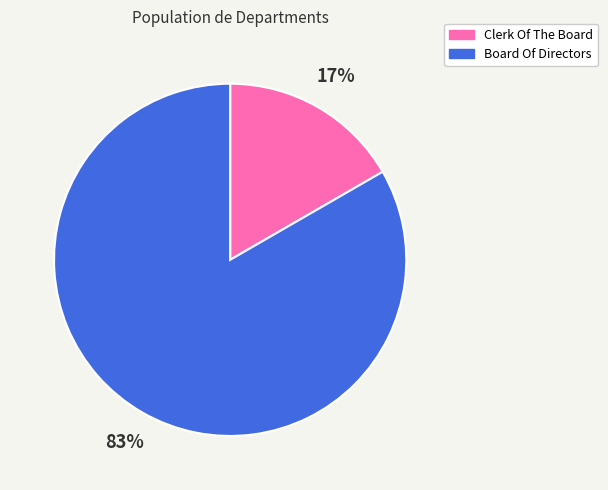

What is the largest slice in the pie chart?

Board Of Directors